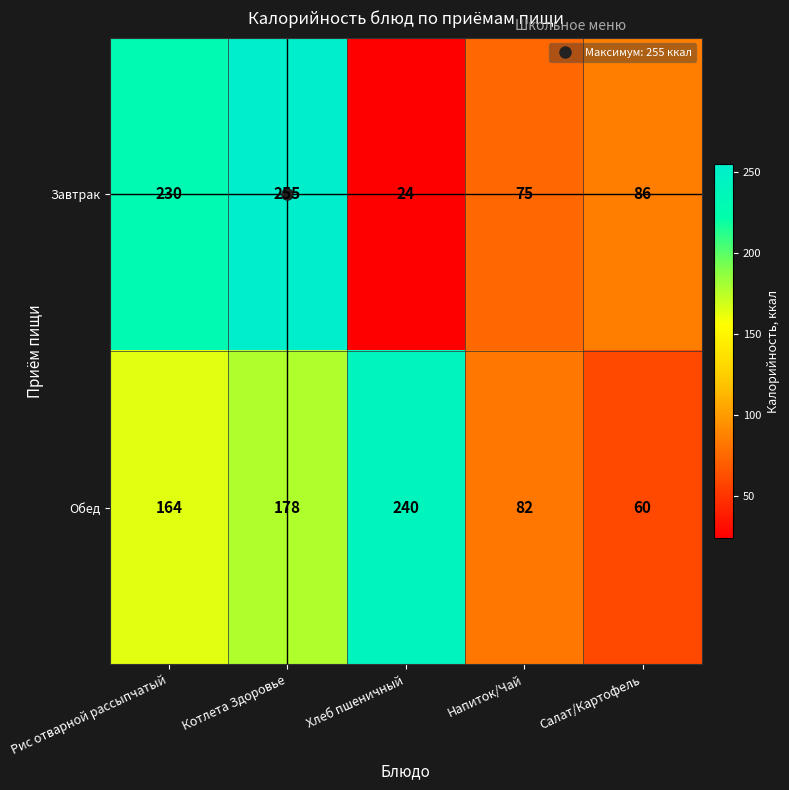

How many data points does each series have?

5